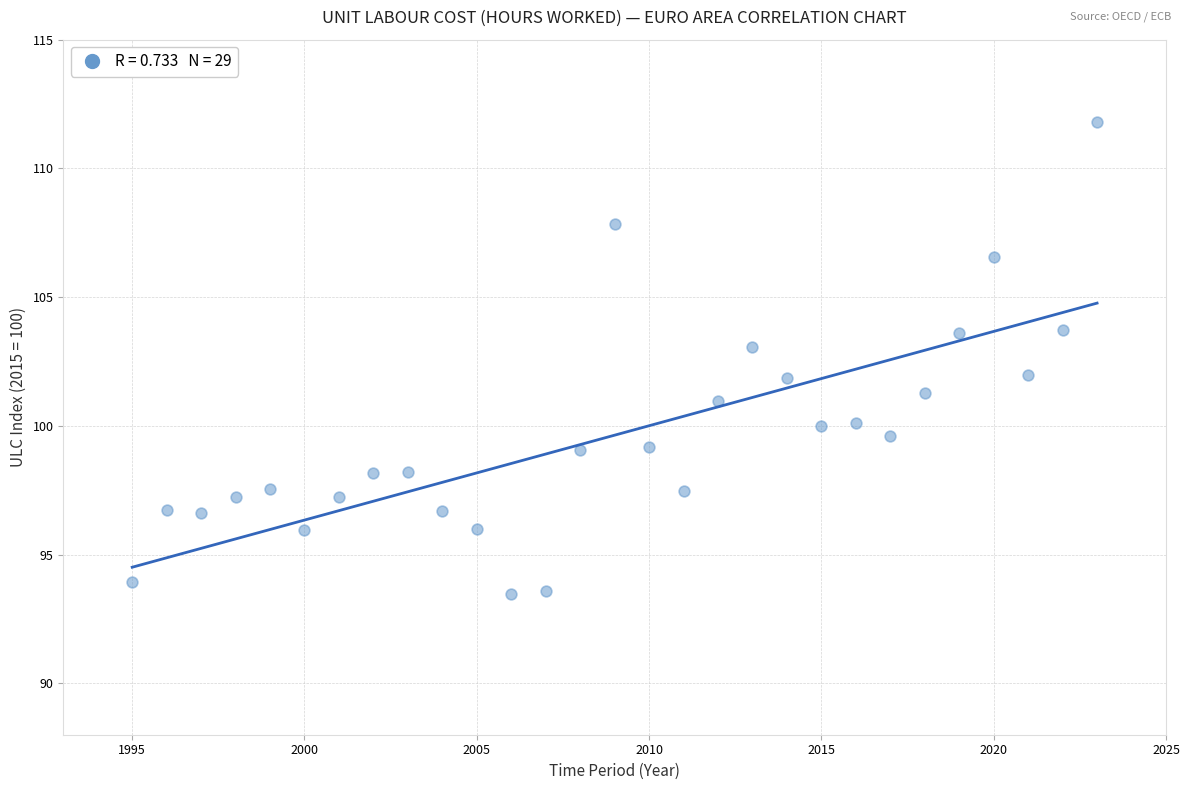

What is the range of Y values (max minus min)?

18.3